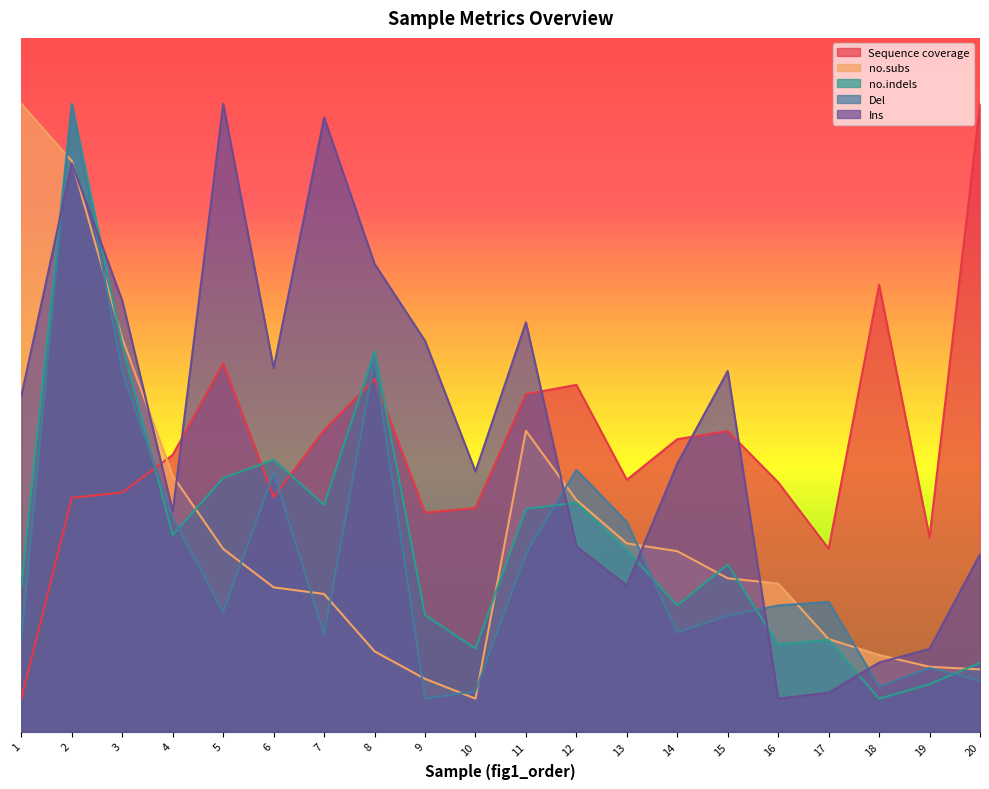

Which has a higher value, 7 or 13?

7